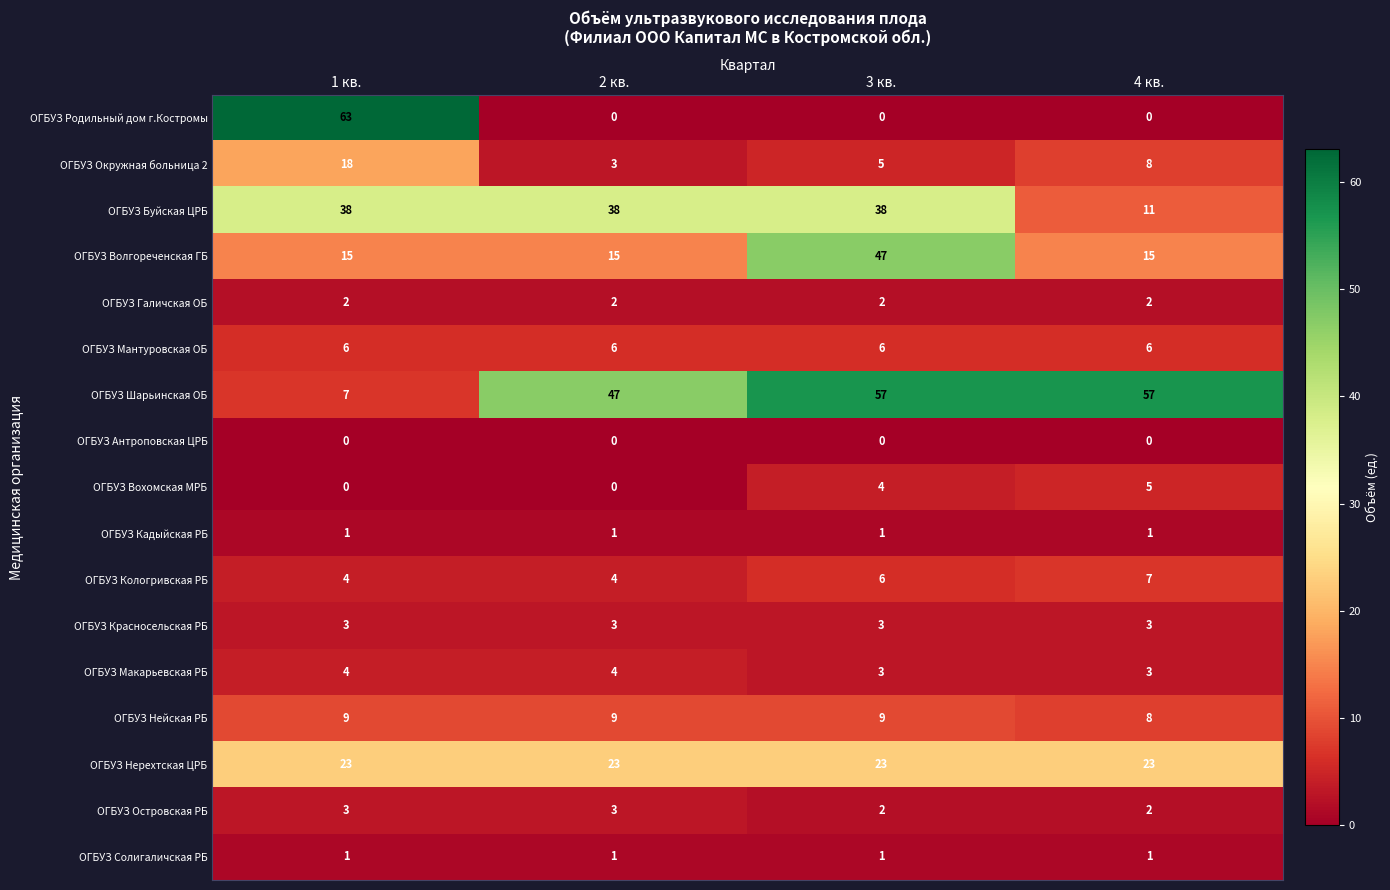

True or false: ОГБУЗ Островская РБ has a value of 3 at 2 кв..

True